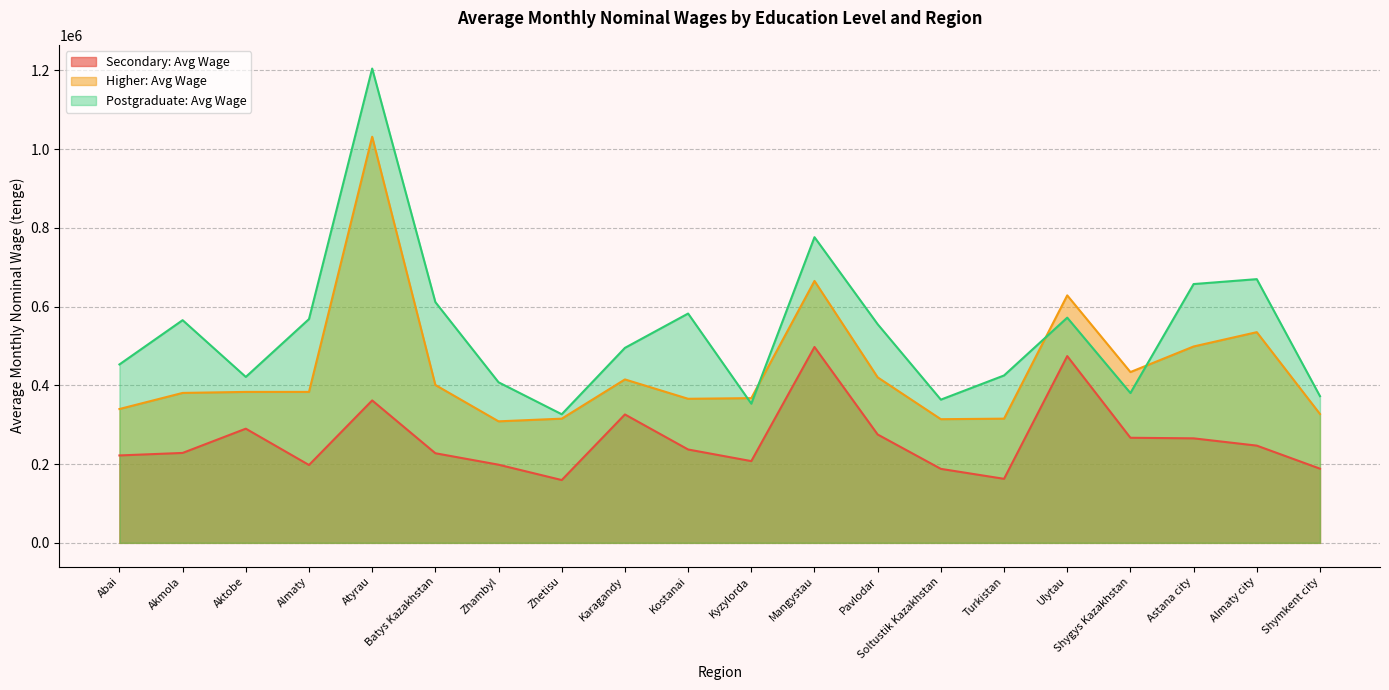

At how many categories does at least one series exceed 700708?

2